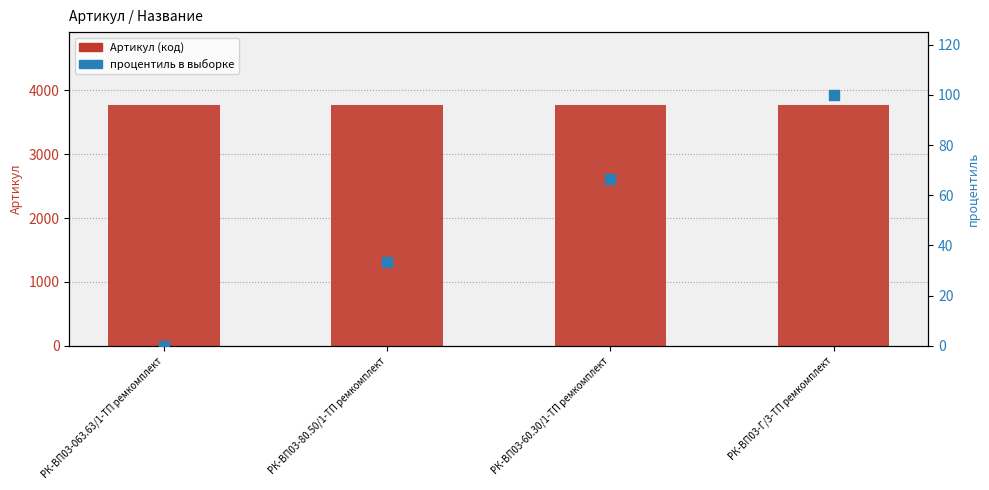

Which series has the largest total across all categories?

Артикул